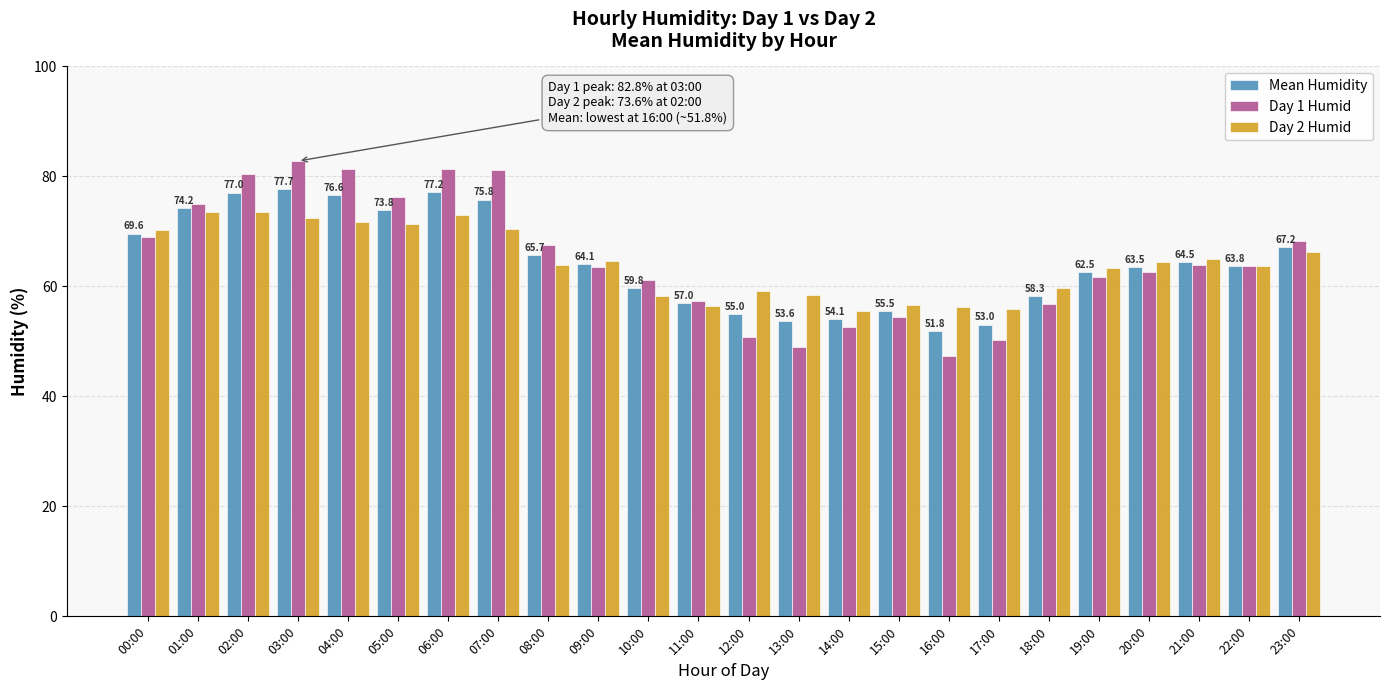

Rank the series by their maximum value, from lowest to highest.

Day 2 Humid, Mean Humidity, Day 1 Humid